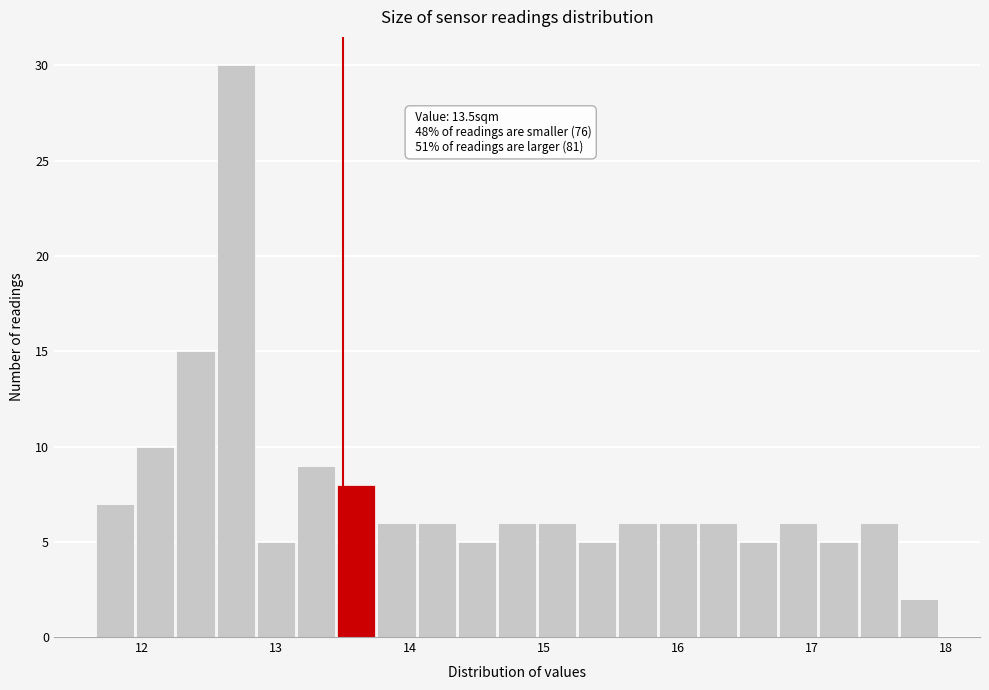

Around what value on the x-axis is the tallest bar? Give the approximate position of its centre, as read against the axis.

12.7